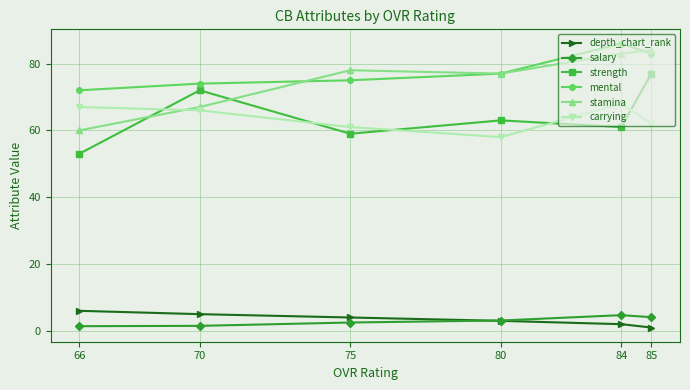

What is the average value of the stamina series?

74.8